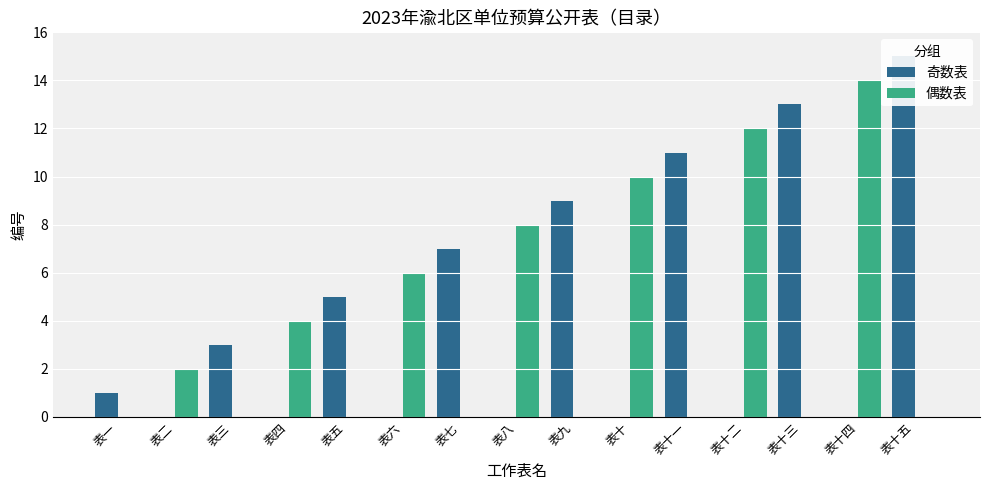

What is the difference between the highest and lowest values at 表九?

9